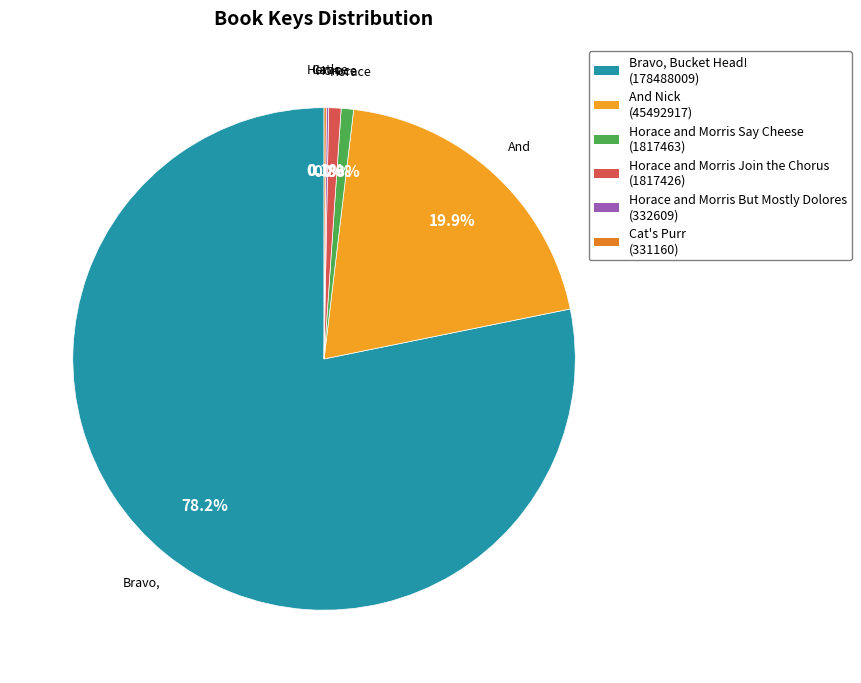

What percentage is NOT represented by Horace and Morris Say Cheese?

99.2%